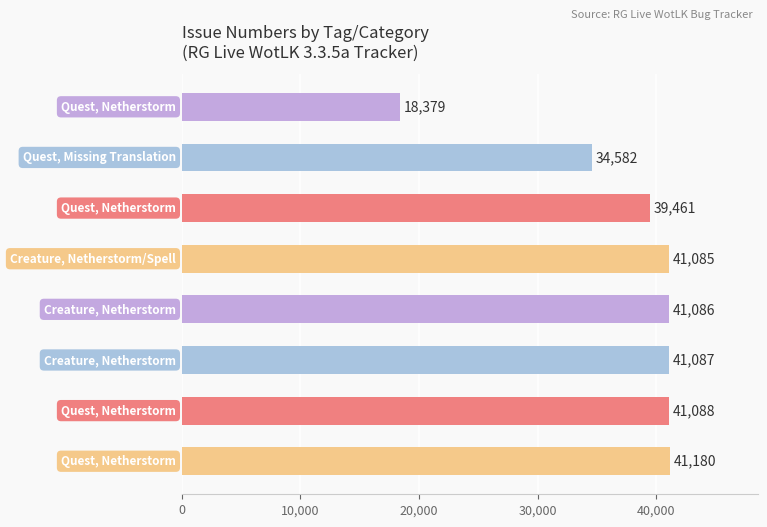

What is the difference between the maximum and second lowest values?

6598